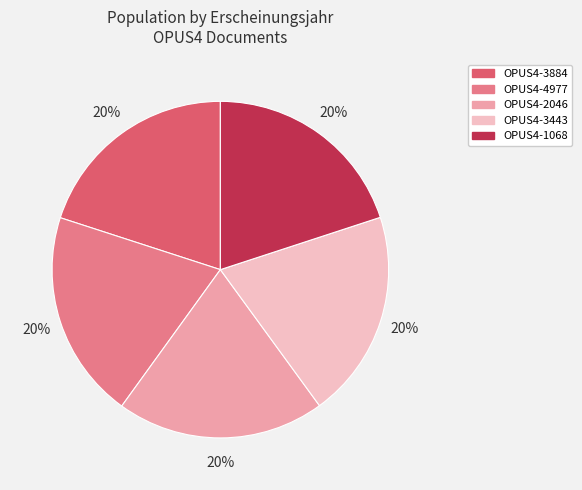

Approximately how many times larger is the value at OPUS4-3884 compared to OPUS4-3443?

1.0